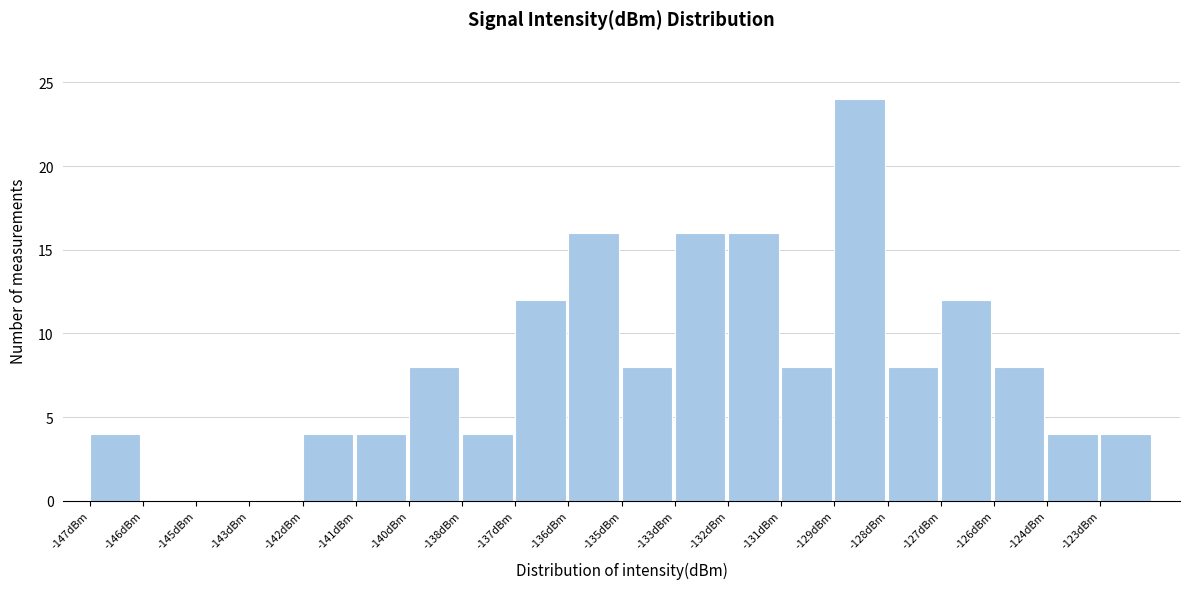

Reading right to left, what are all the values shown in this chart?

-123dBm=4	-124dBm=4	-126dBm=8	-127dBm=12	-128dBm=8	-129dBm=24	-131dBm=8	-132dBm=16	-133dBm=16	-135dBm=8	-136dBm=16	-137dBm=12	-138dBm=4	-140dBm=8	-141dBm=4	-142dBm=4	-143dBm=0	-145dBm=0	-146dBm=0	-147dBm=4